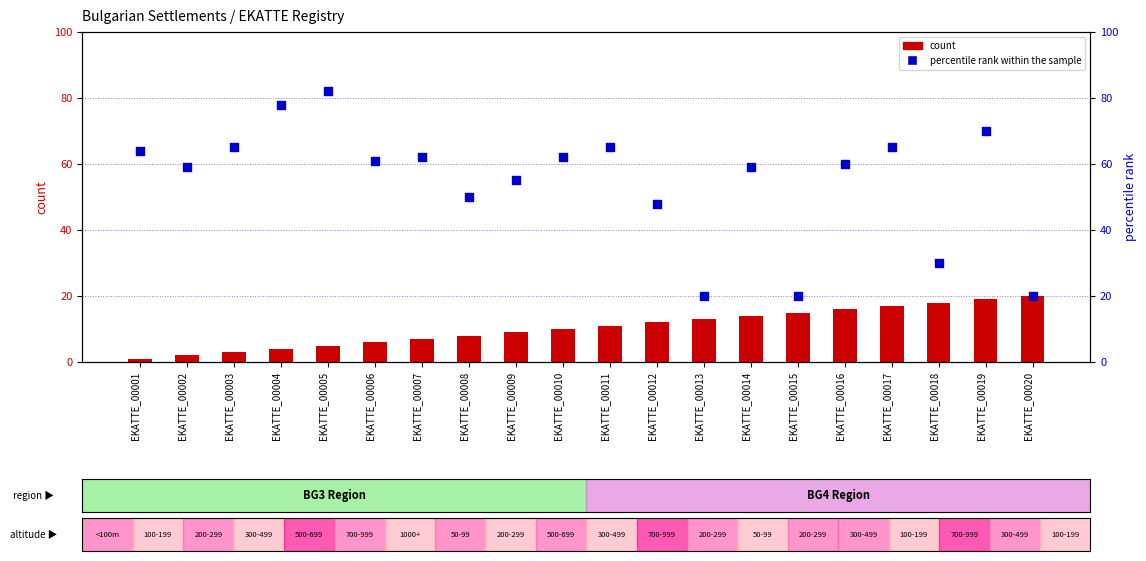

Which series has the largest total across all categories?

percentile rank within the sample